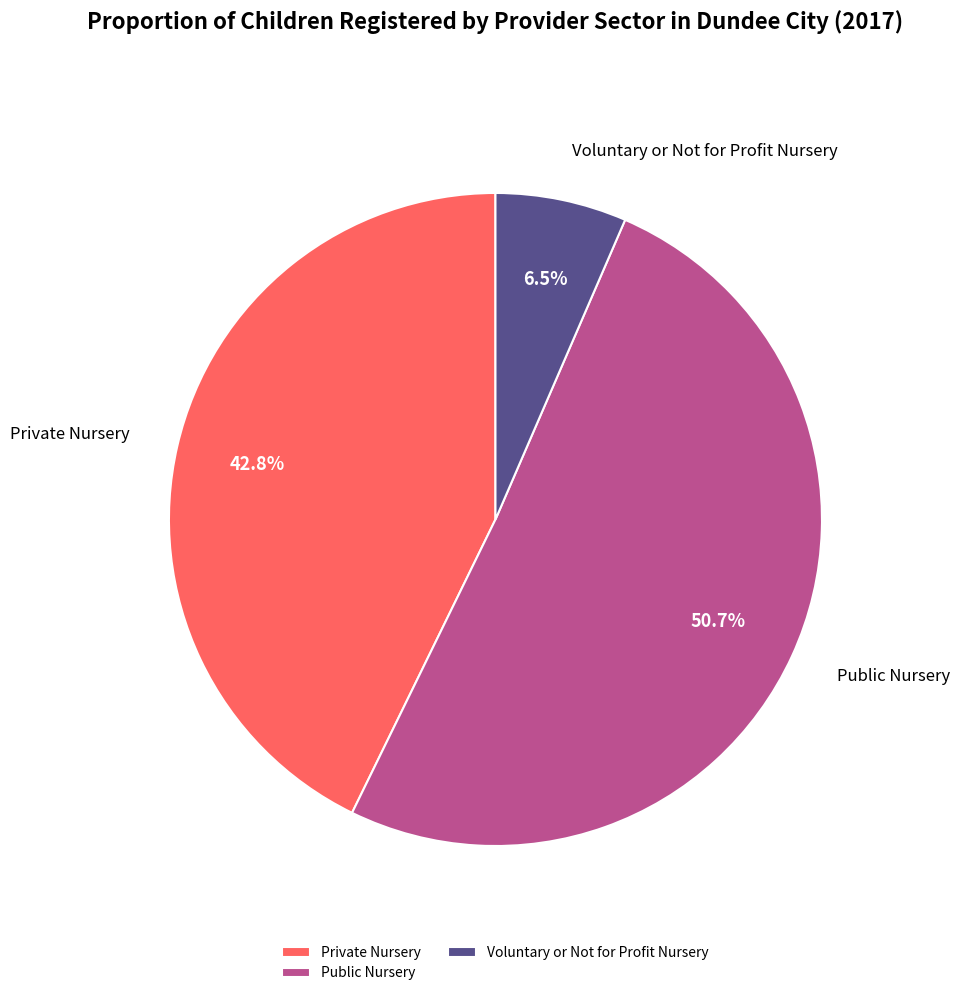

Which slice is the smallest?

Voluntary or Not for Profit Nursery